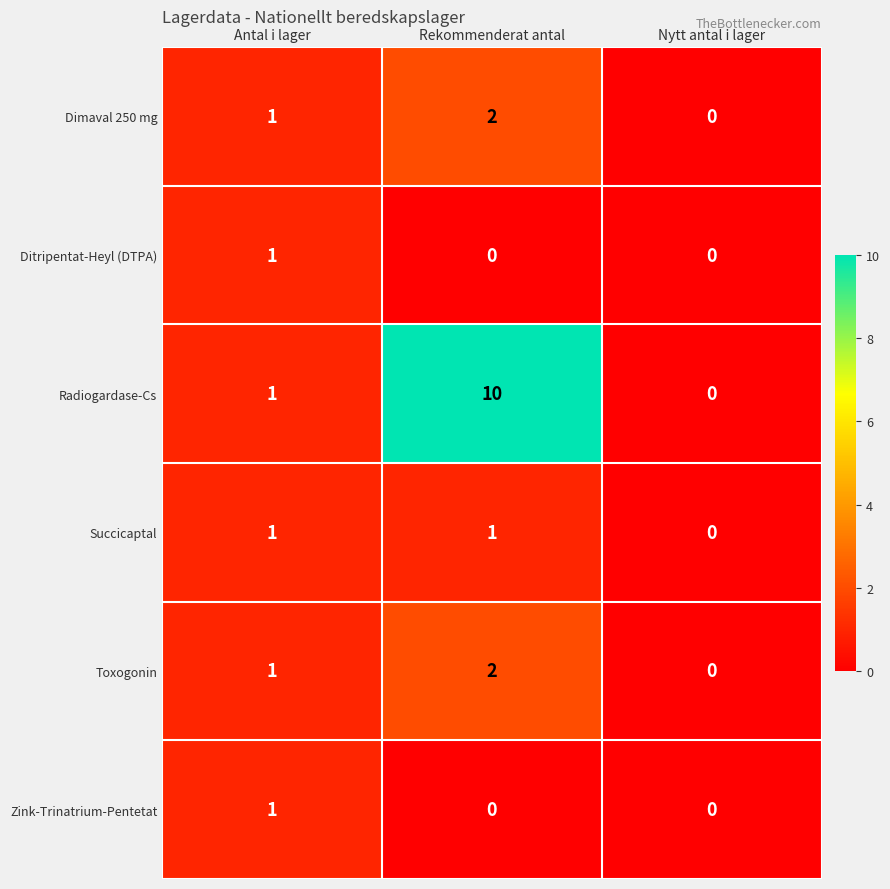

Which series has the largest total across all categories?

Radiogardase-Cs